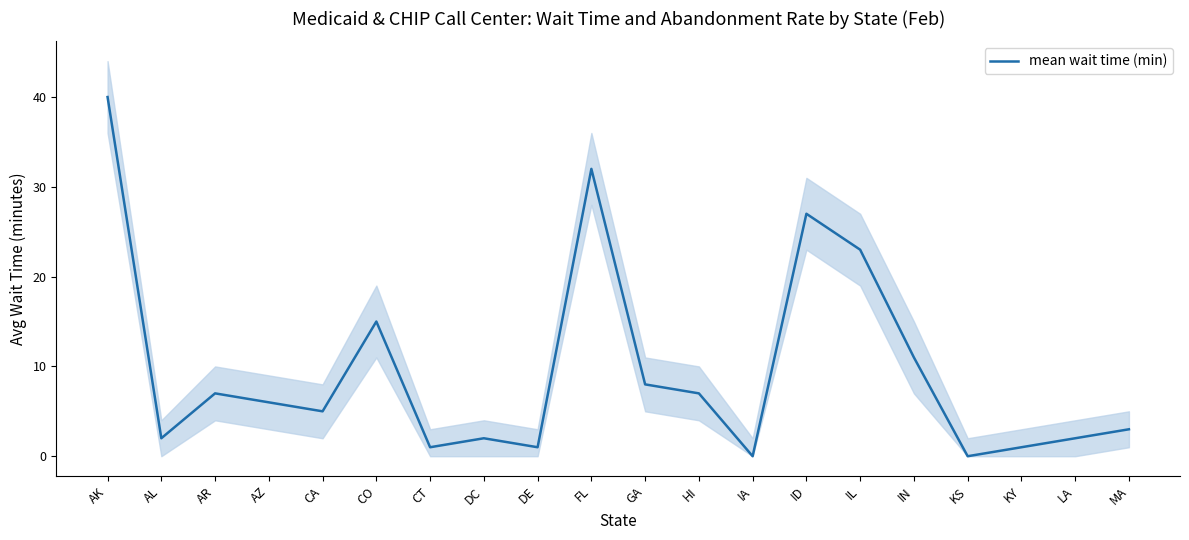

Between AR and FL, which is larger?

FL